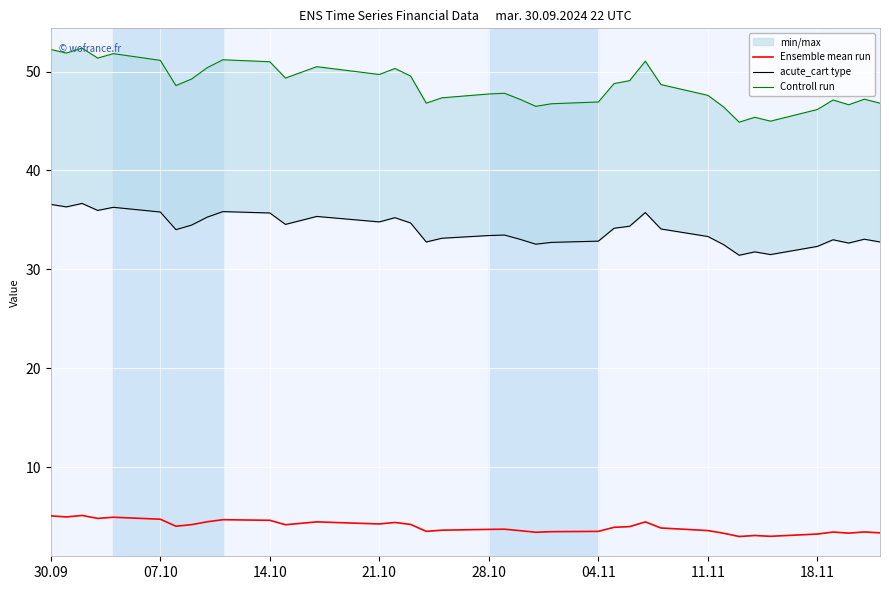

Is it true that Ensemble mean run equals 3.2 at 18.11?

True